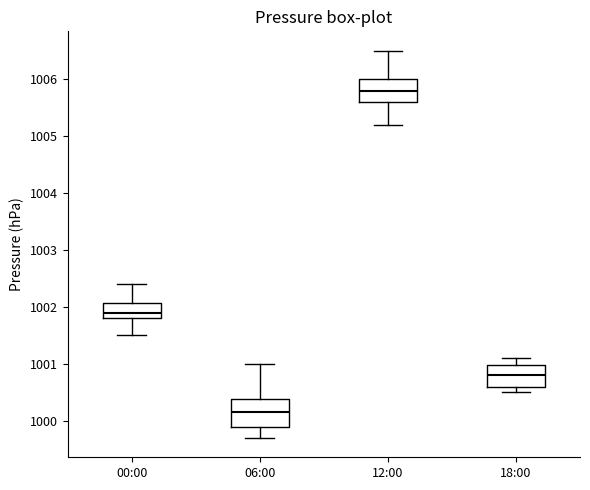

Reading left to right, read every box against the y-axis: the position of its median line, the range the box covers, and the ends of its whiskers. The values are not printed on the chart, so give them approximately, as read against the axis.

00:00: median 1001.9, box 1001.8 to 1002.1, whiskers 1001.5 to 1002.4
06:00: median 1000.2, box 999.9 to 1000.4, whiskers 999.7 to 1001.0
12:00: median 1005.8, box 1005.6 to 1006.0, whiskers 1005.2 to 1006.5
18:00: median 1000.8, box 1000.6 to 1001.0, whiskers 1000.5 to 1001.1